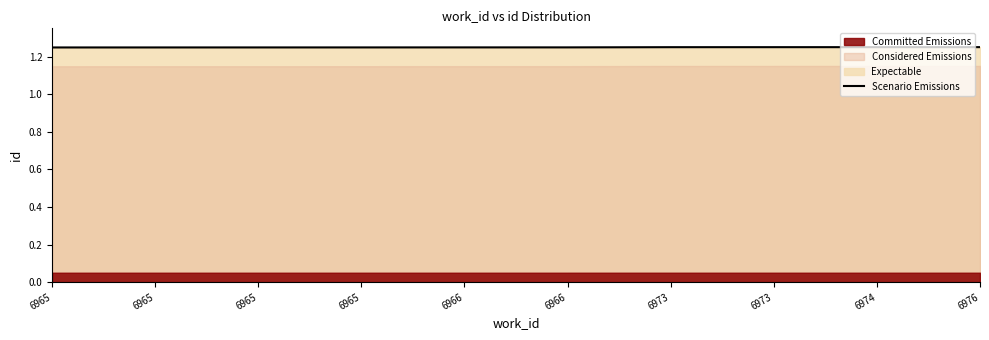

How many values are between 1 and 2?

10